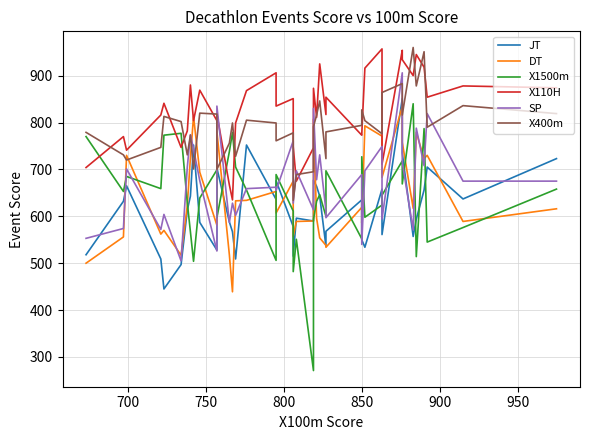

Does the chart have visible grid lines?

Yes